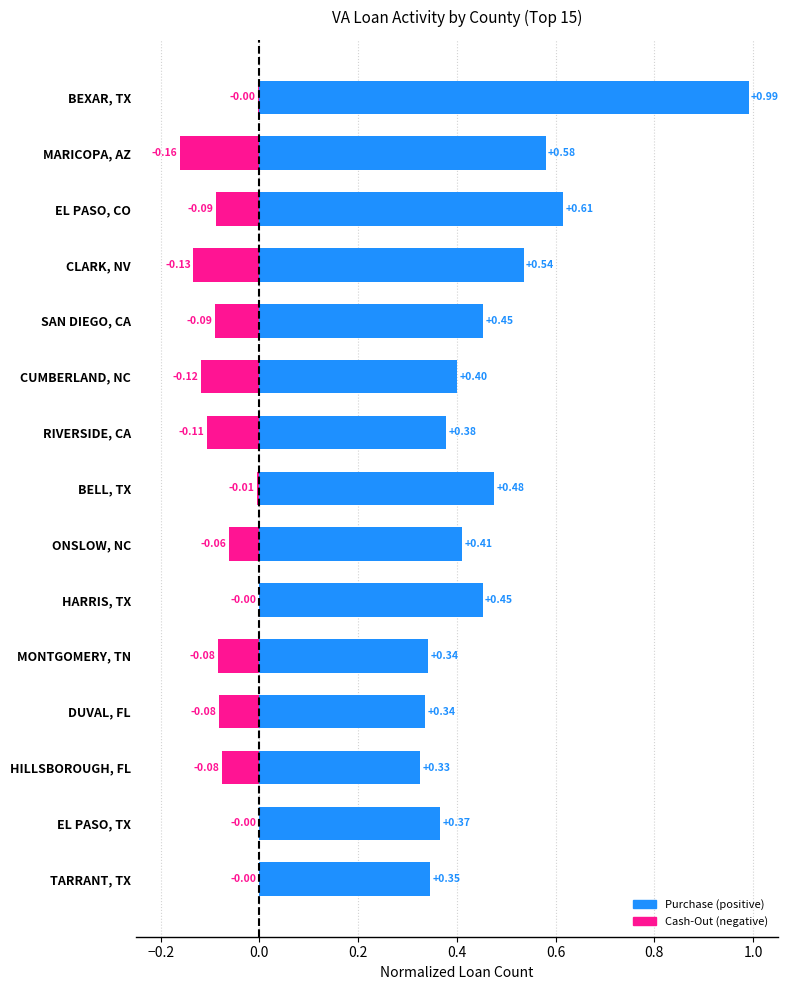

What are all the series names shown in the legend?

Purchase, Cash-Out